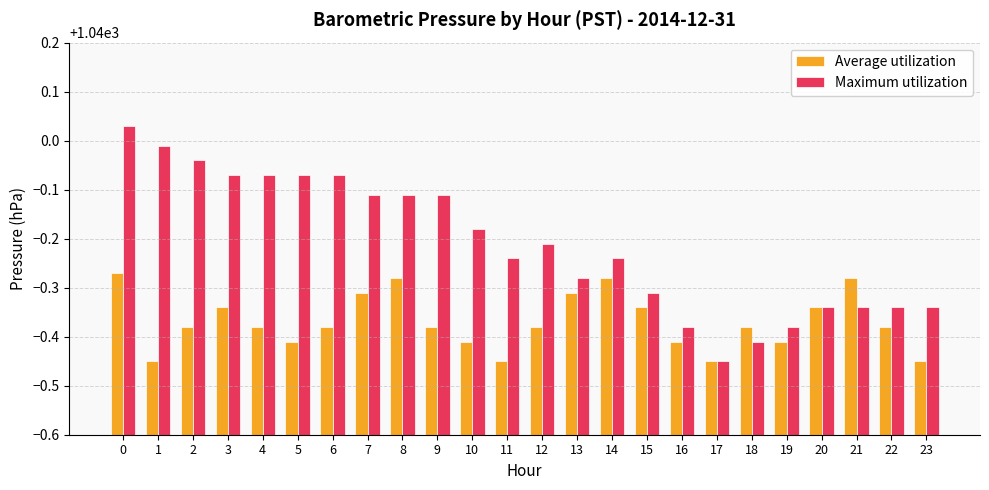

At which label does Maximum utilization reach its minimum?

17